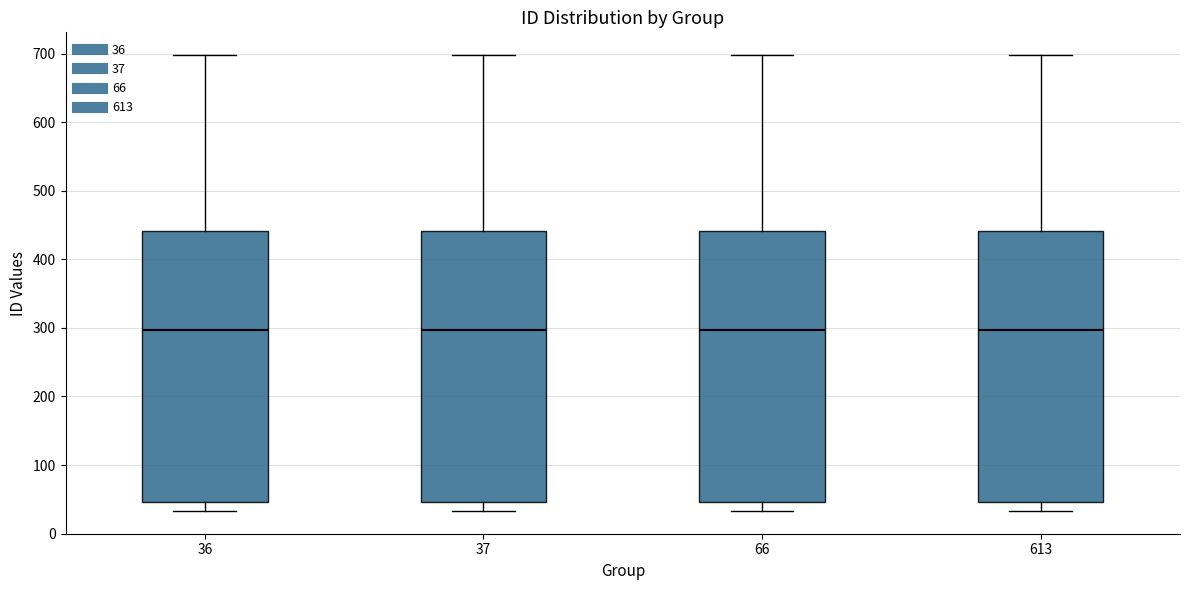

Reading left to right, read every box against the y-axis: the position of its median line, the range the box covers, and the ends of its whiskers. The values are not printed on the chart, so give them approximately, as read against the axis.

36: median 300, box 50 to 440, whiskers 30 to 700
37: median 300, box 50 to 440, whiskers 30 to 700
66: median 300, box 50 to 440, whiskers 30 to 700
613: median 300, box 50 to 440, whiskers 30 to 700